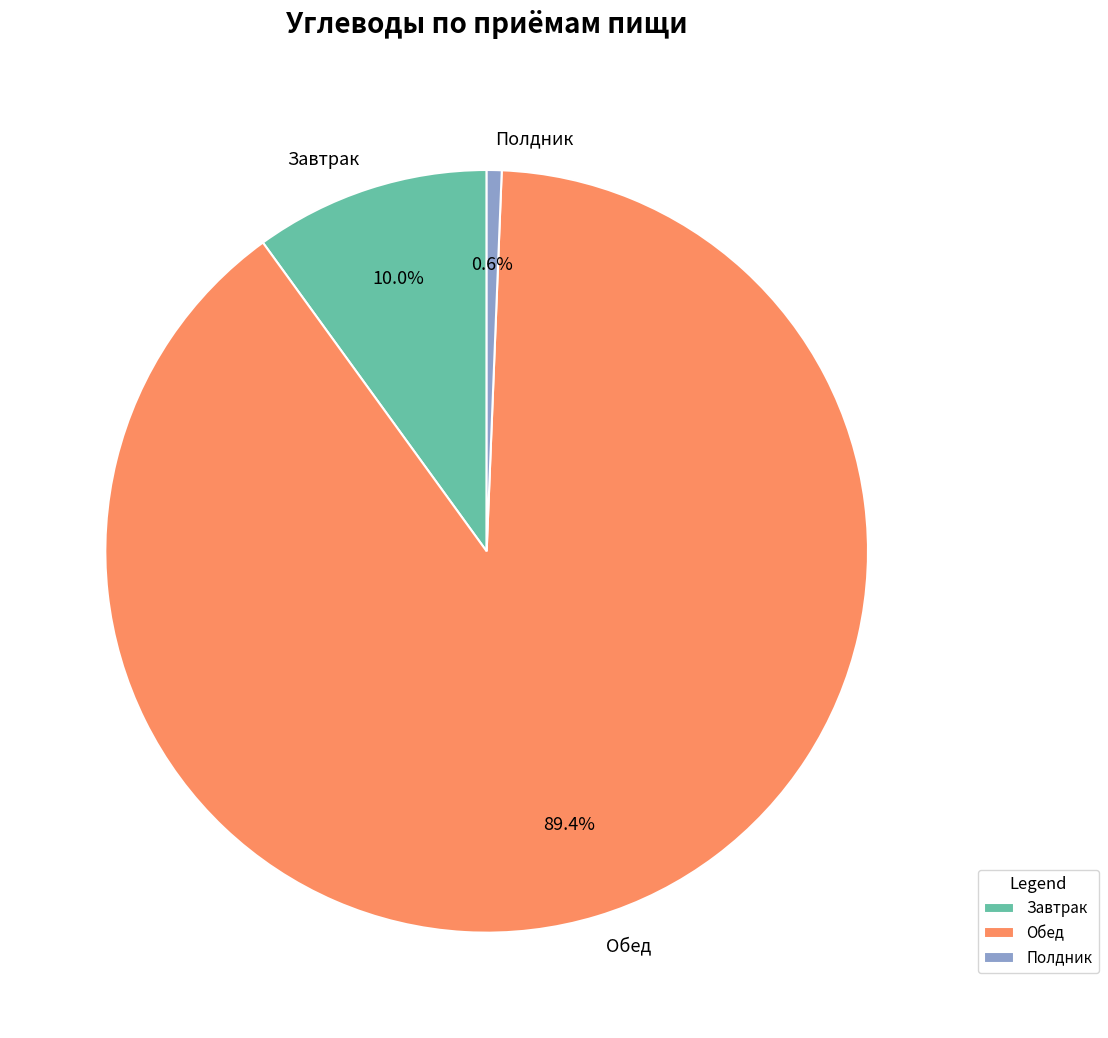

To the nearest percent, what is the difference between the Обед and Полдник slice percentages?

89%